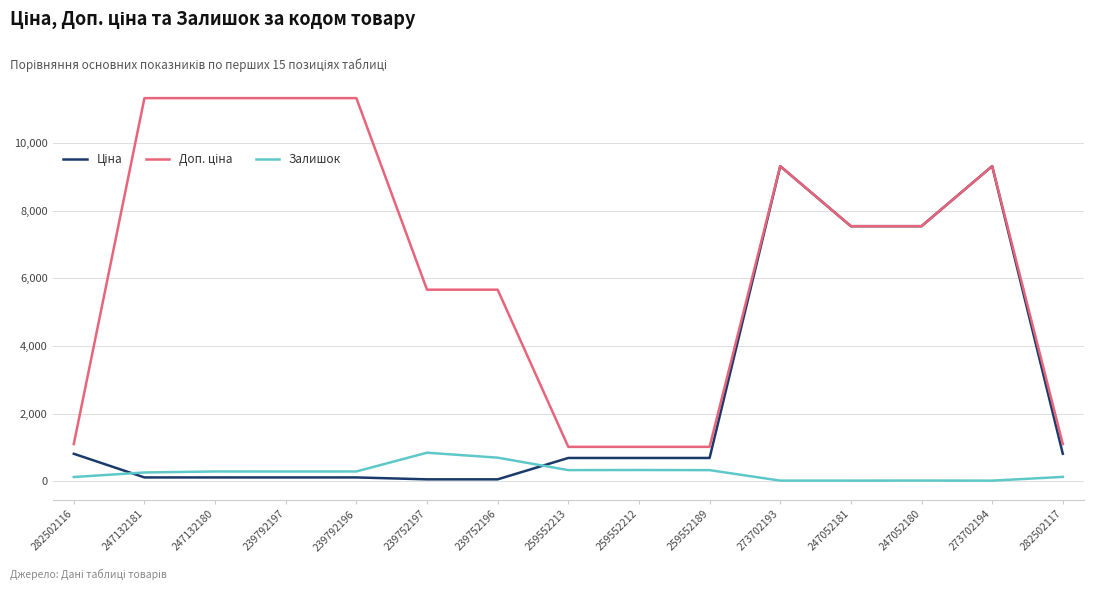

What is the total value across all series at 259552212?

2039.9